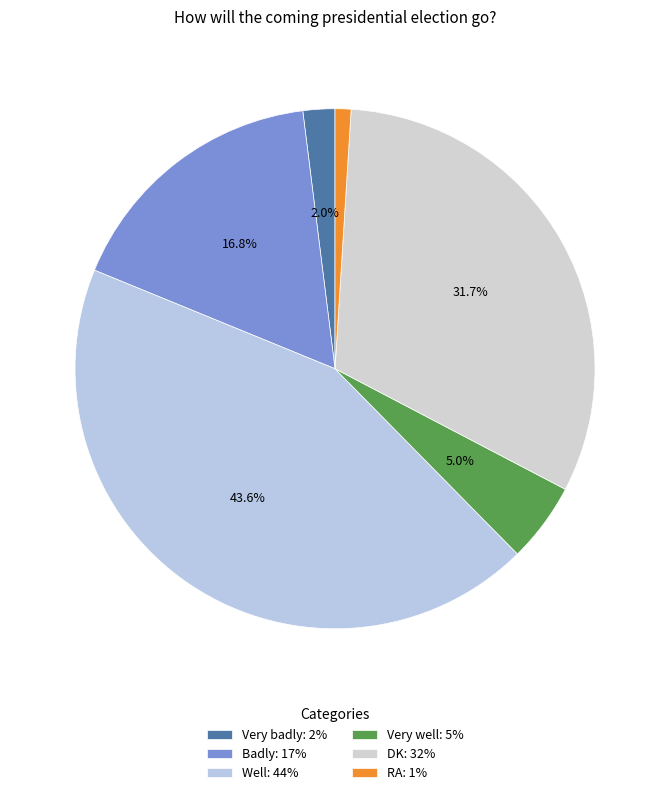

How much of the chart is everything except DK?

68.3%